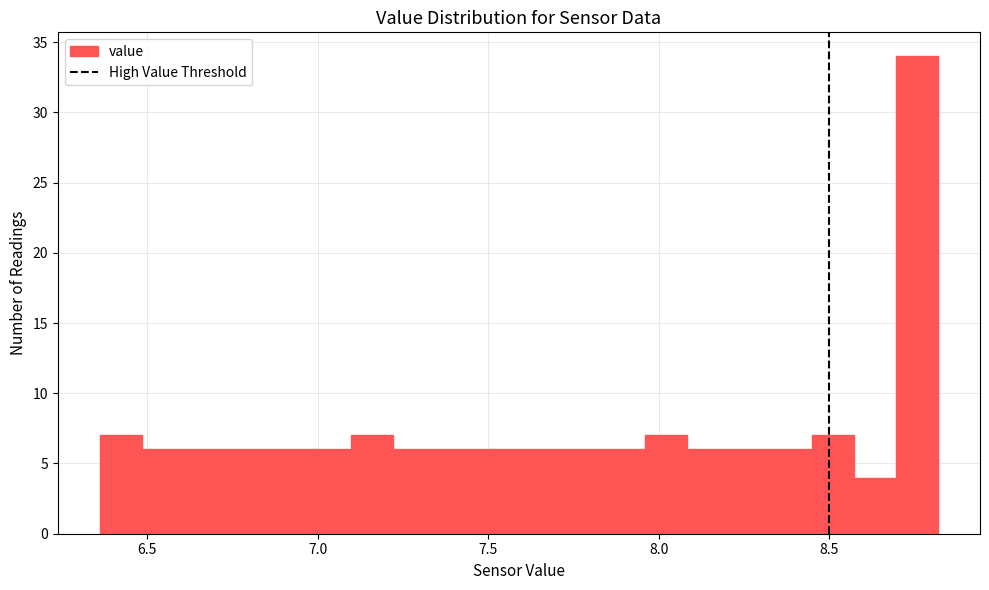

Read against the x-axis, roughly where is the centre of the tallest bar?

8.75